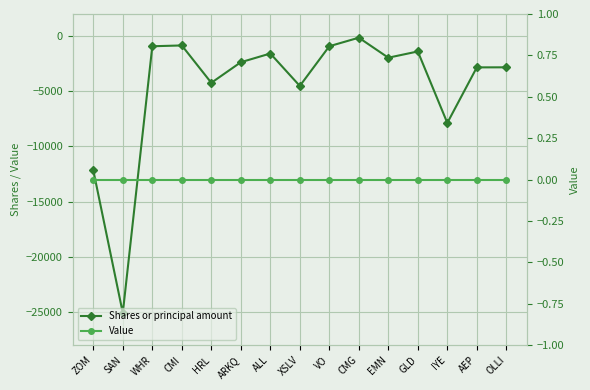

What is the value of the Shares or principal amount point at the 15th from the left?

-2831